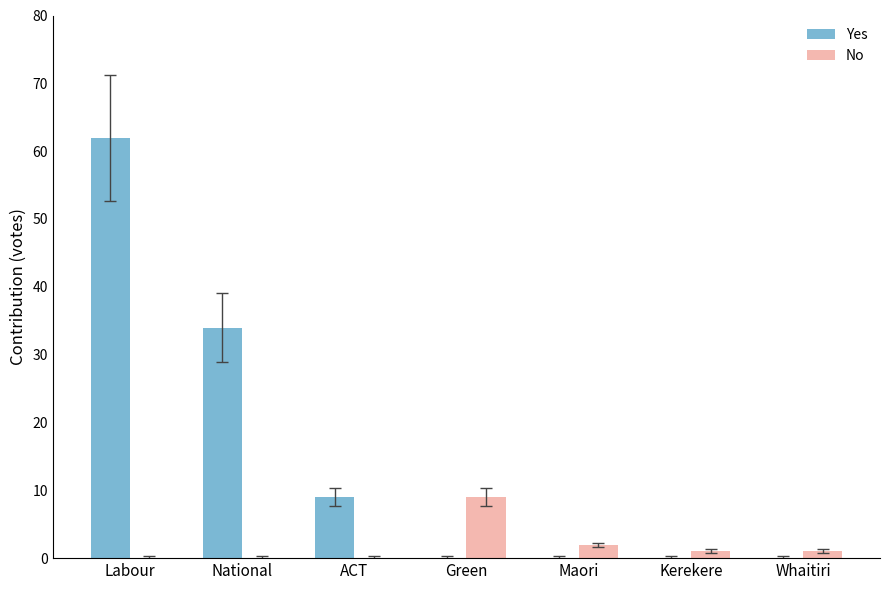

Reading left to right, what are all the values shown in this chart?

Yes: Labour=62	National=34	ACT=9	Green=0	Maori=0	Kerekere=0	Whaitiri=0
No: Labour=0	National=0	ACT=0	Green=9	Maori=2	Kerekere=1	Whaitiri=1